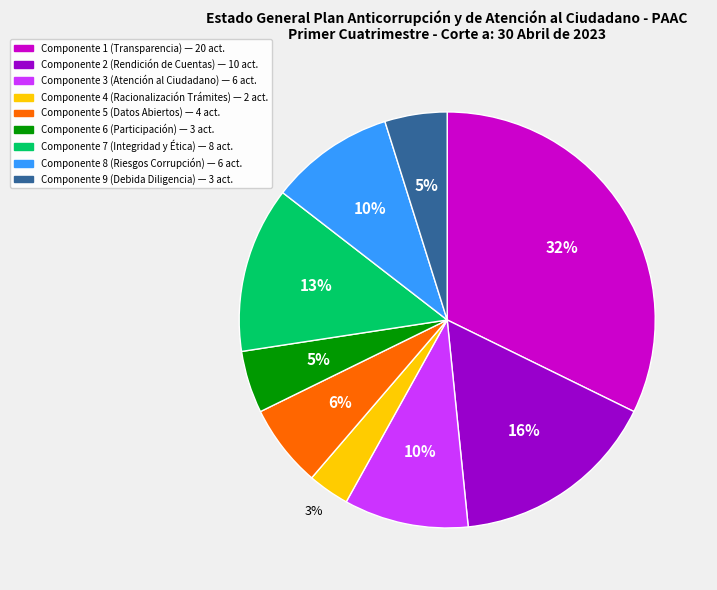

Is there any slice that represents more than half of the pie?

No